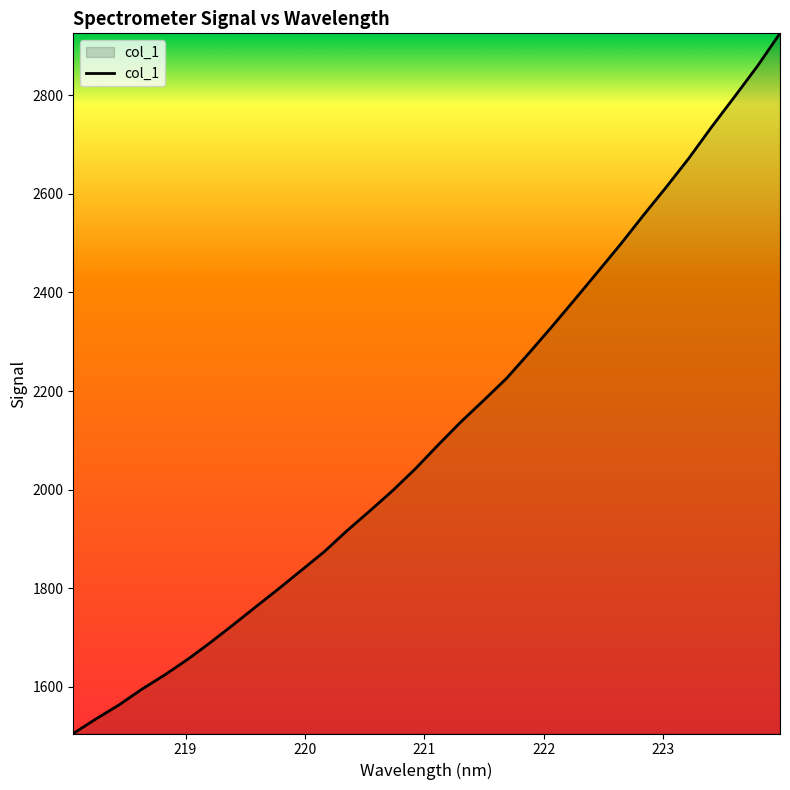

Count the number of values greater than 2090.

16